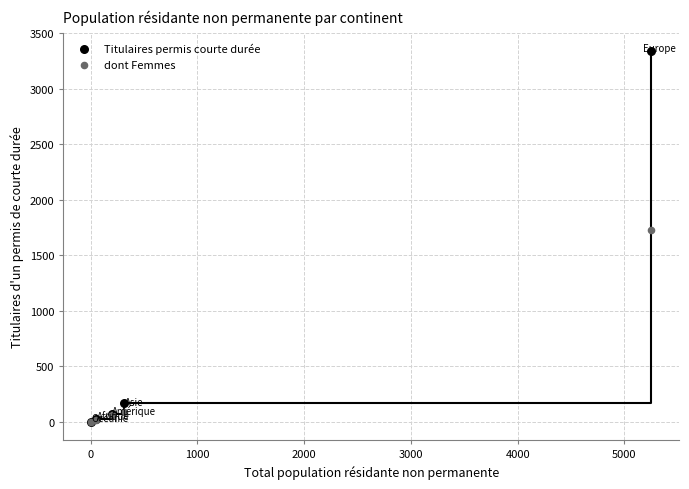

Which series has the widest spread of Y values?

Titulaires permis courte durée